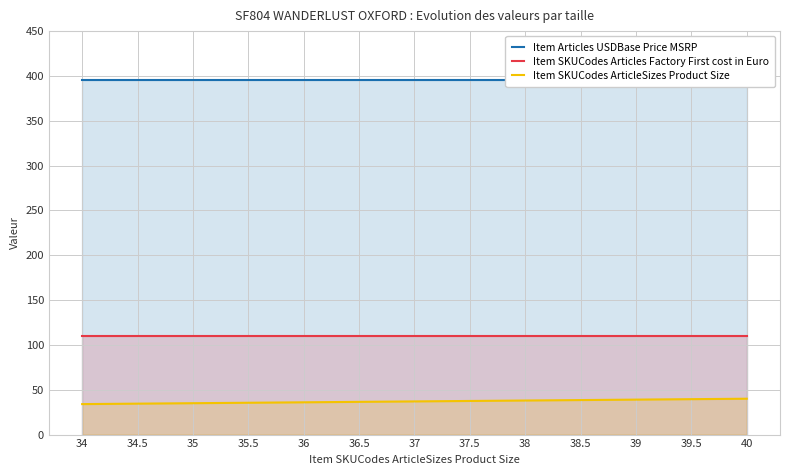

Which category has the lowest value in the Item SKUCodes ArticleSizes Product Size series?

34